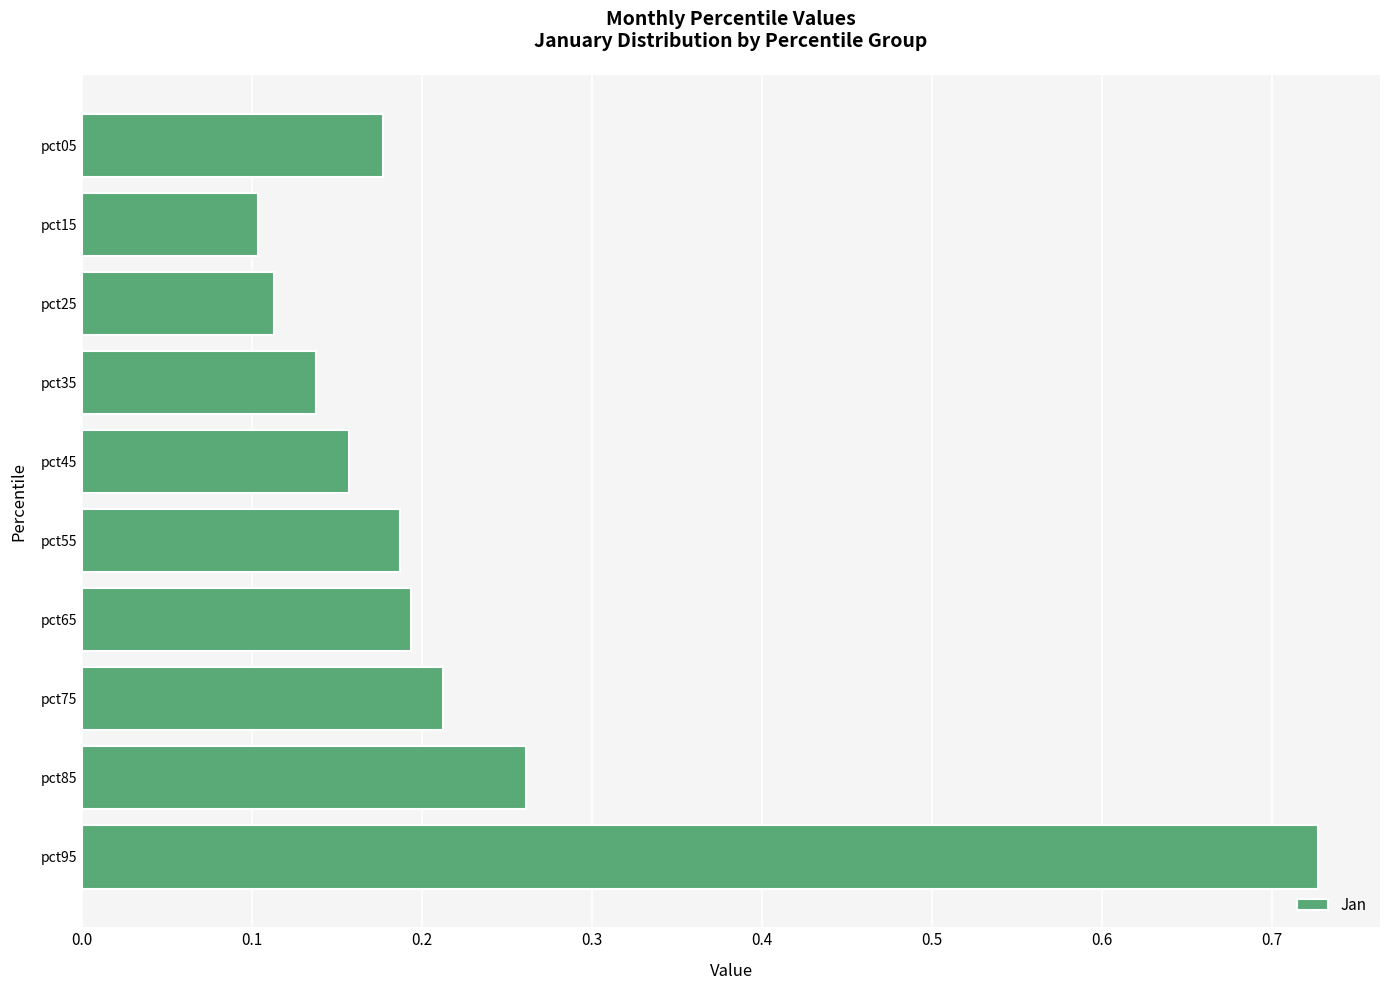

What is the difference between the maximum and minimum values?

0.6